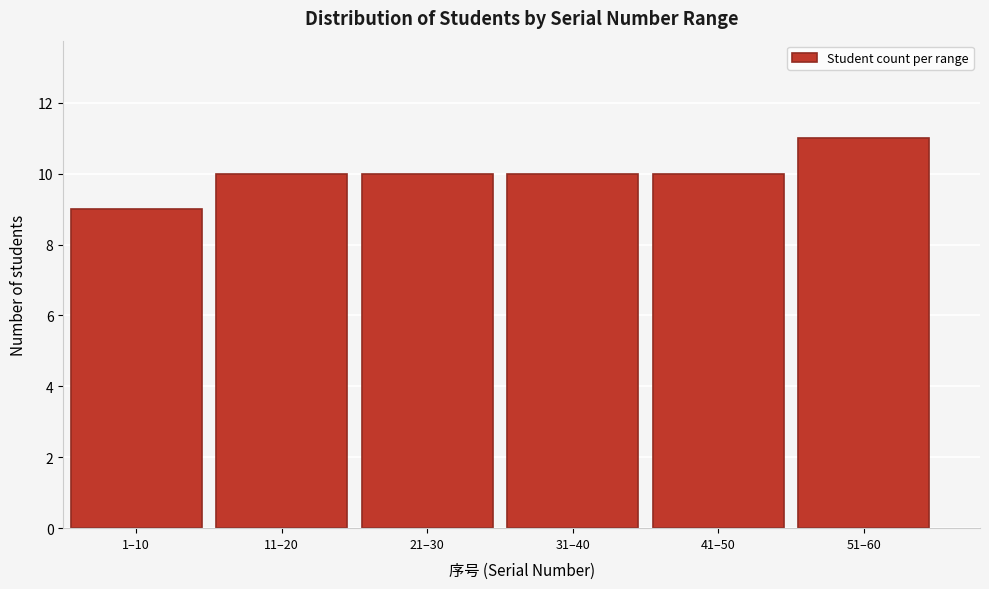

Reading left to right, transcribe all the data shown in this chart.

9	10	10	10	10	11